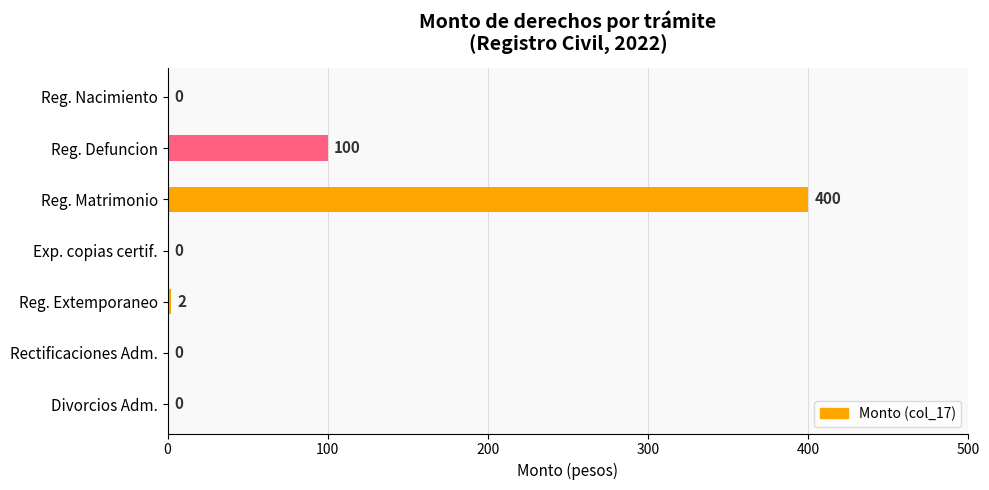

Is it true that the value at Rectificaciones Administrativas is 0?

True